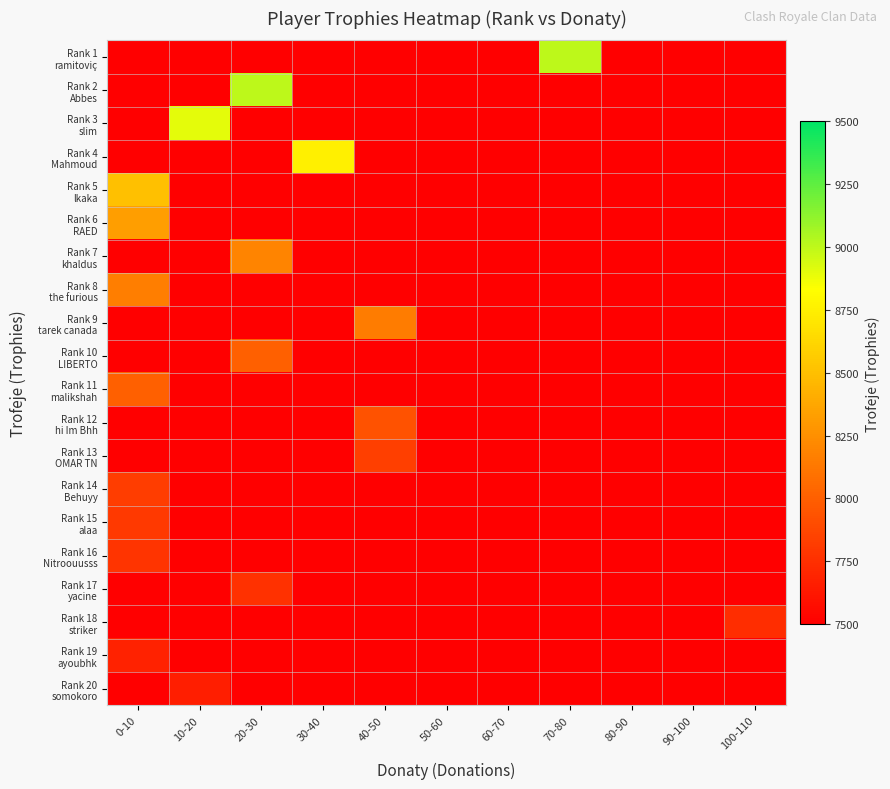

Which series has the largest total across all categories?

Rank 1 ramitoviç